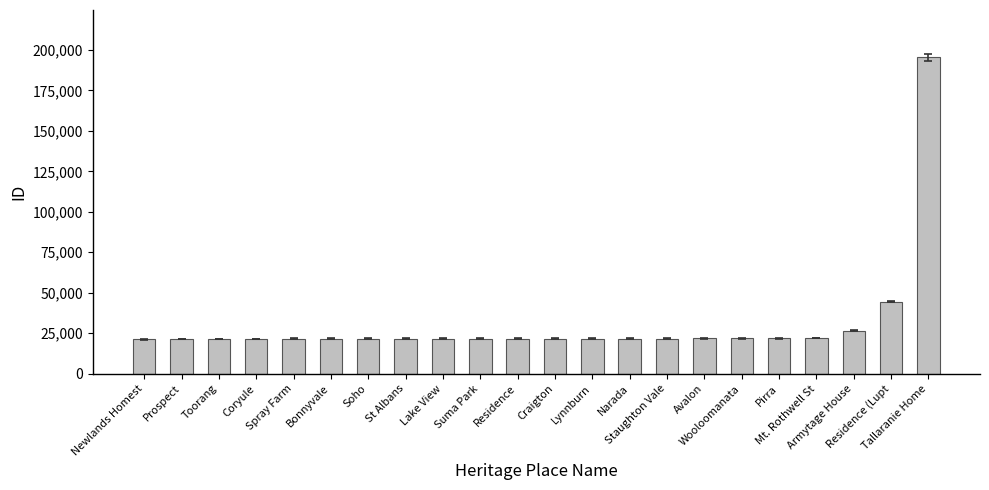

What is the value of the 21st bar from the left?

44512